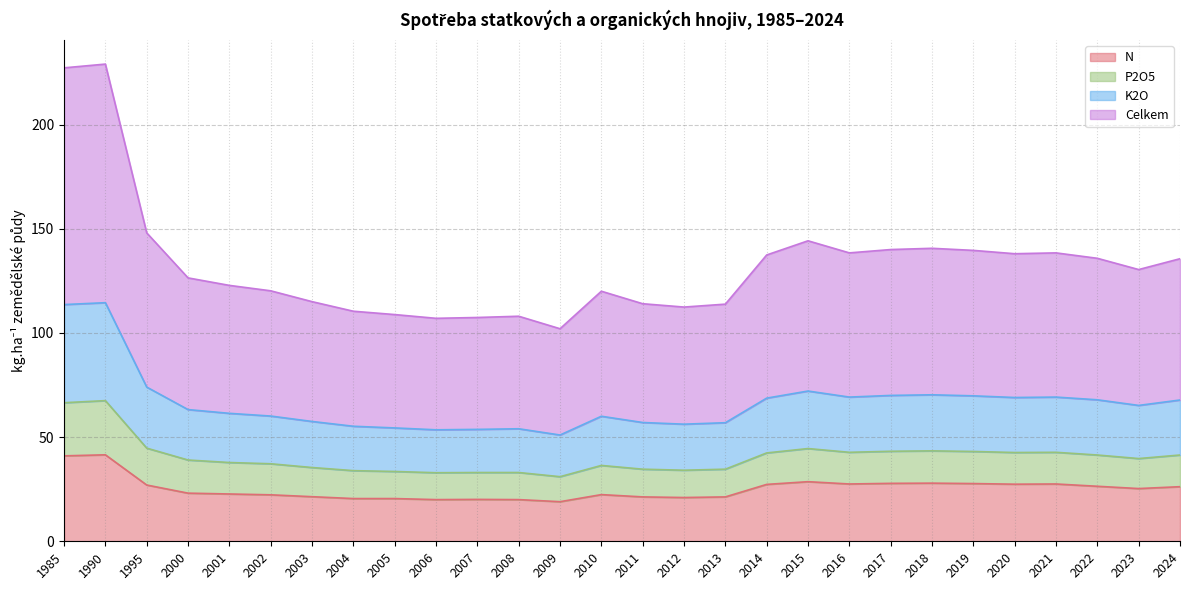

What are all the series names shown in the legend?

N, P2O5, K2O, Celkem